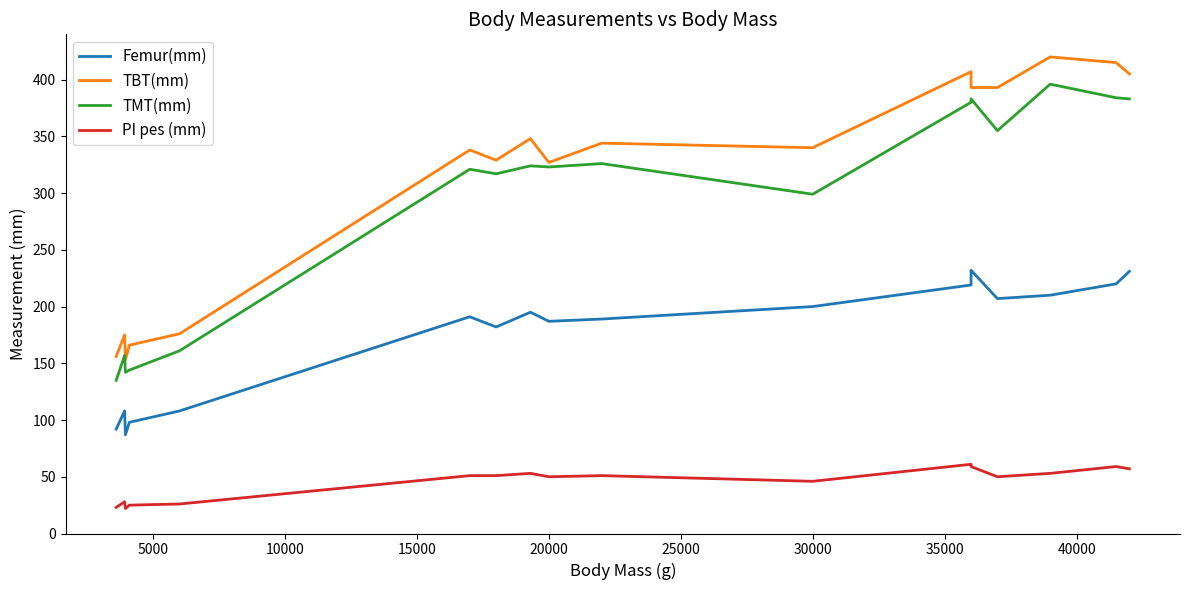

Does the chart have visible grid lines?

No